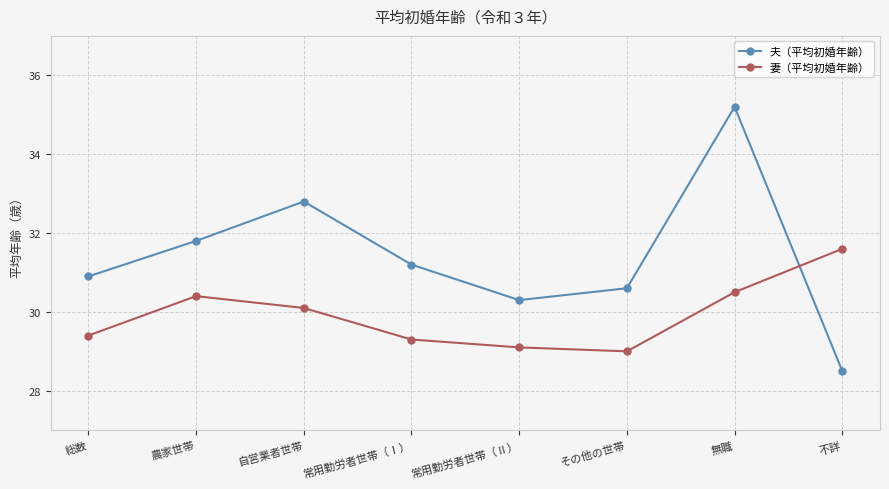

What is the difference between the 妻（平均初婚年齢） values at その他の世帯 and 常用勤労者世帯（Ⅰ）?

0.3